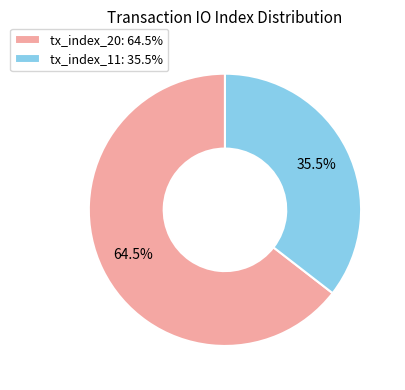

Is the sum of tx_index_11 and tx_index_20 greater than half?

Yes